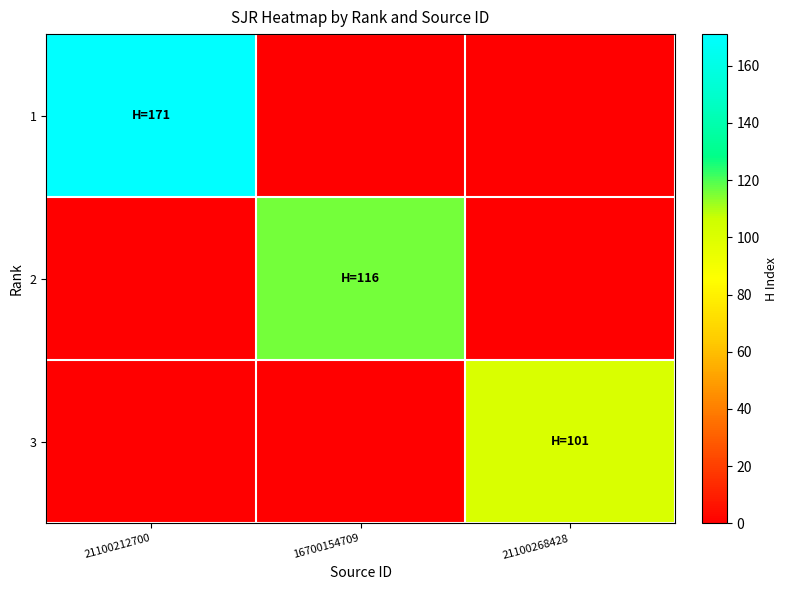

Between 16700154709 and 21100212700, which is larger?

21100212700